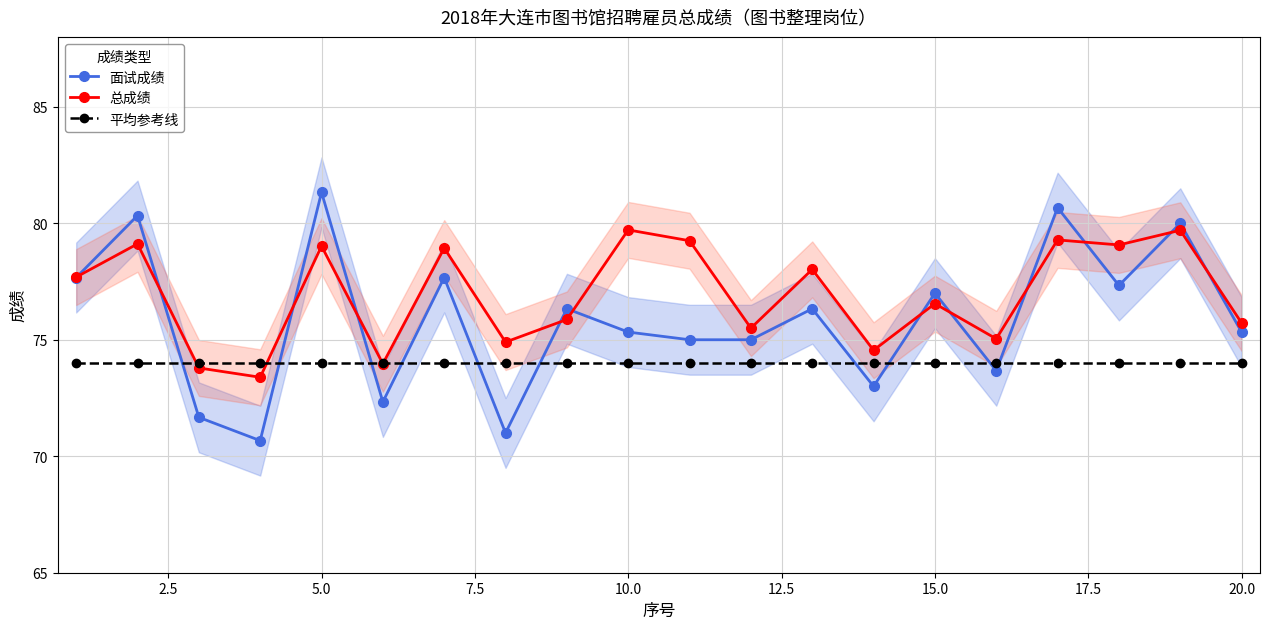

True or false: 面试成绩 has more than 1 interior local peaks.

True